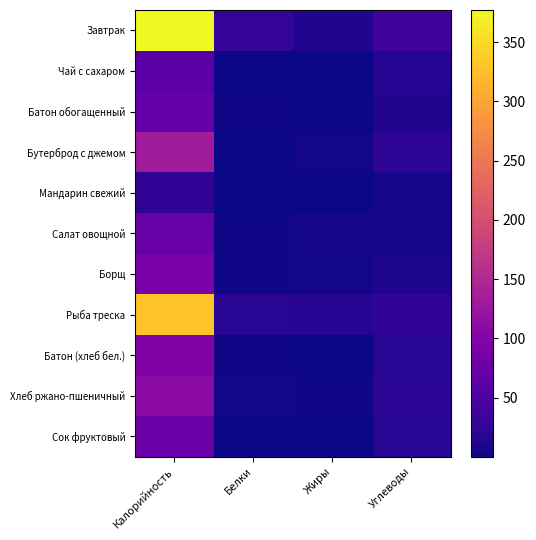

Between Жиры and Углеводы, which is larger?

Углеводы